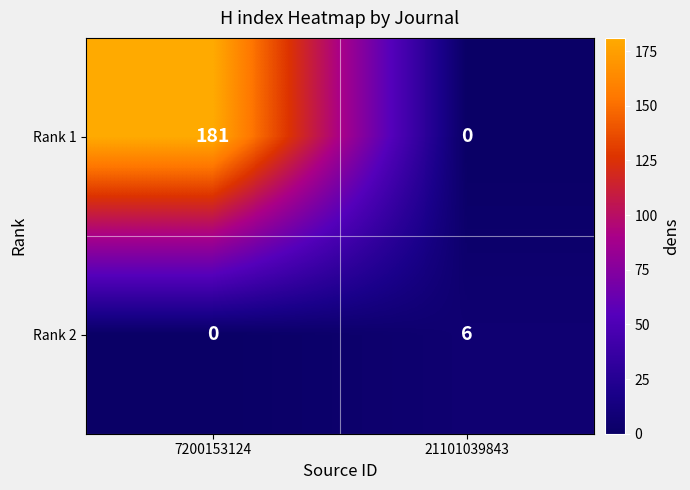

What is the total value across all series at 7200153124?

181